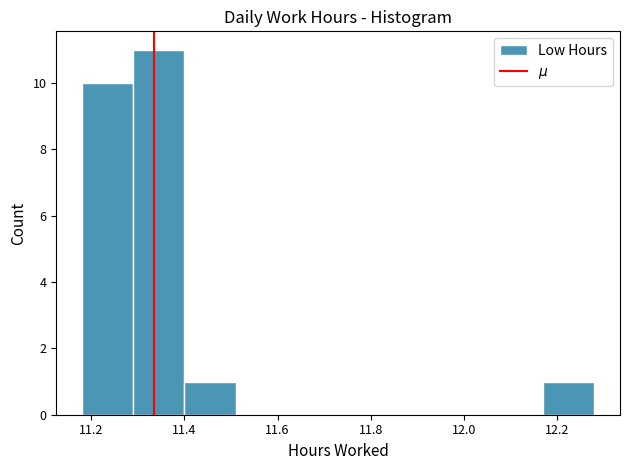

How tall is the bar that spans 11.18 to 11.29 on the x-axis? Neither the bar edges nor the heights are printed on the chart, so give them approximately, as read against the axes.

10